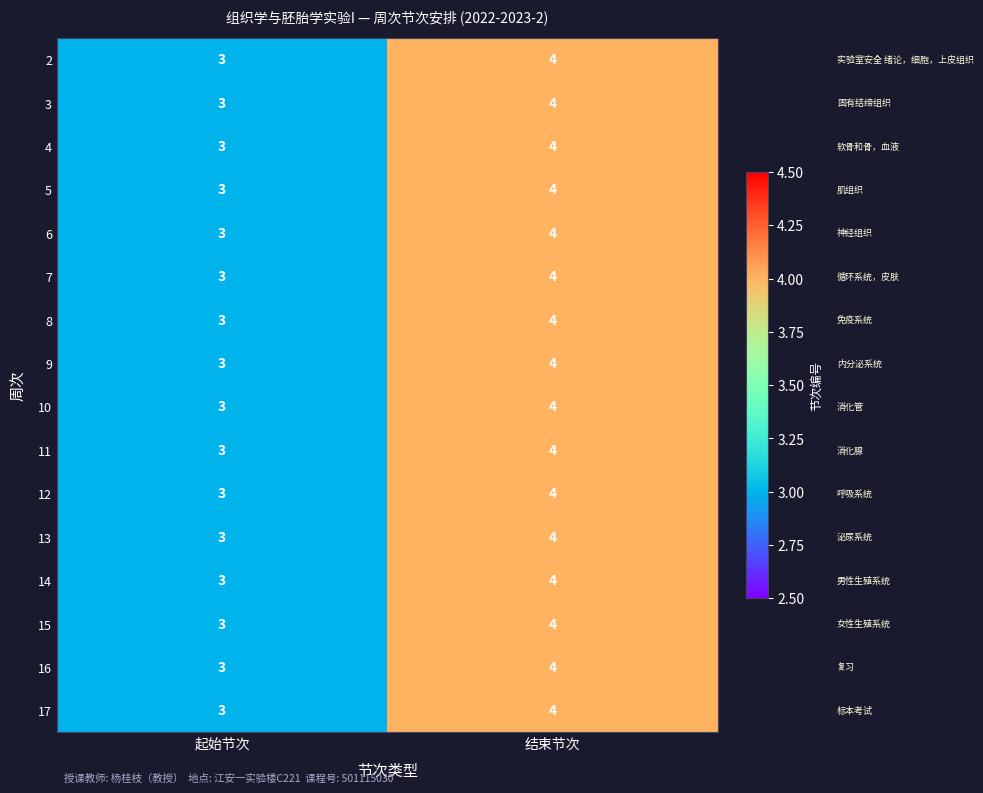

Count the number of data series in this chart.

16